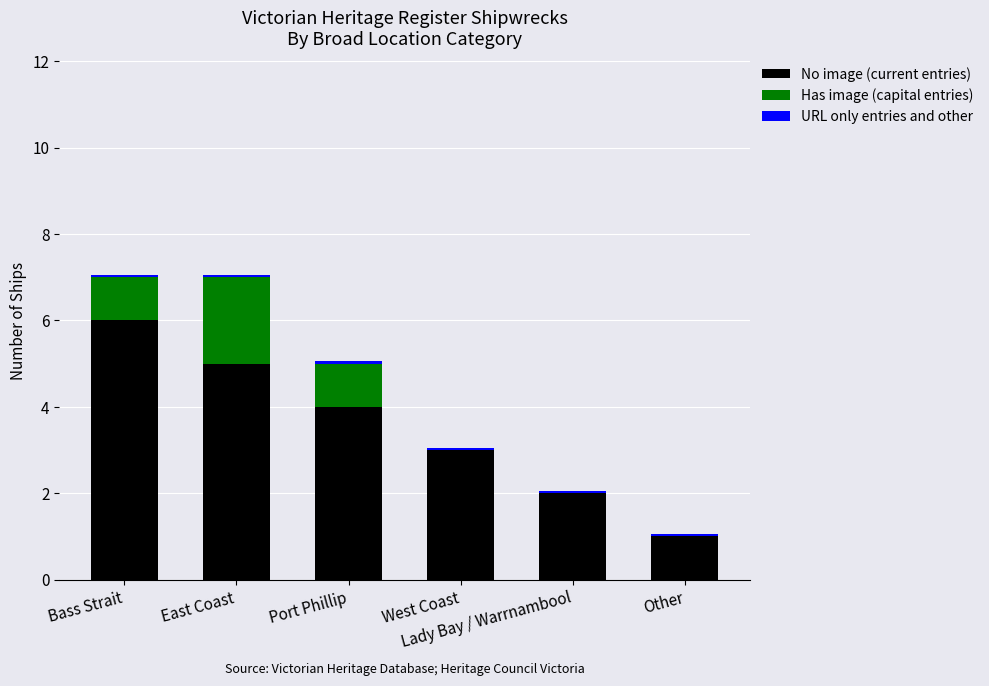

How many distinct data groups are displayed?

3